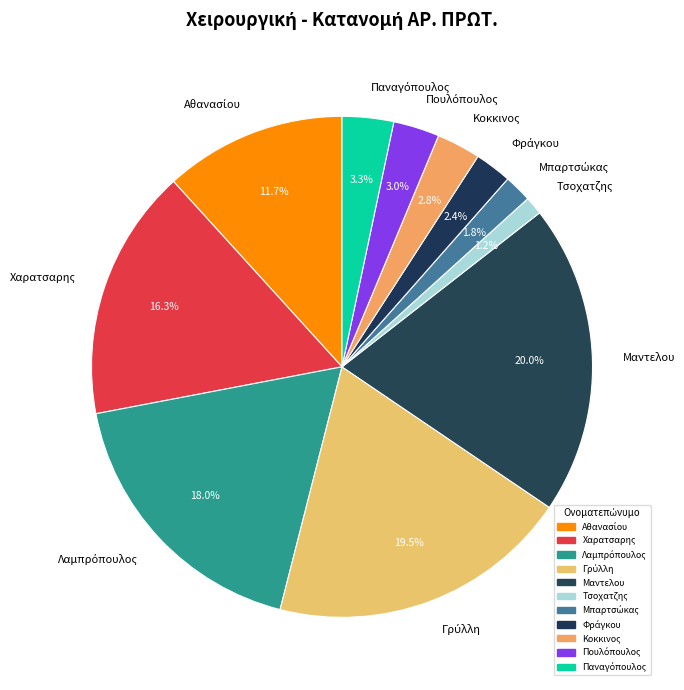

Is there a majority slice in this chart?

No